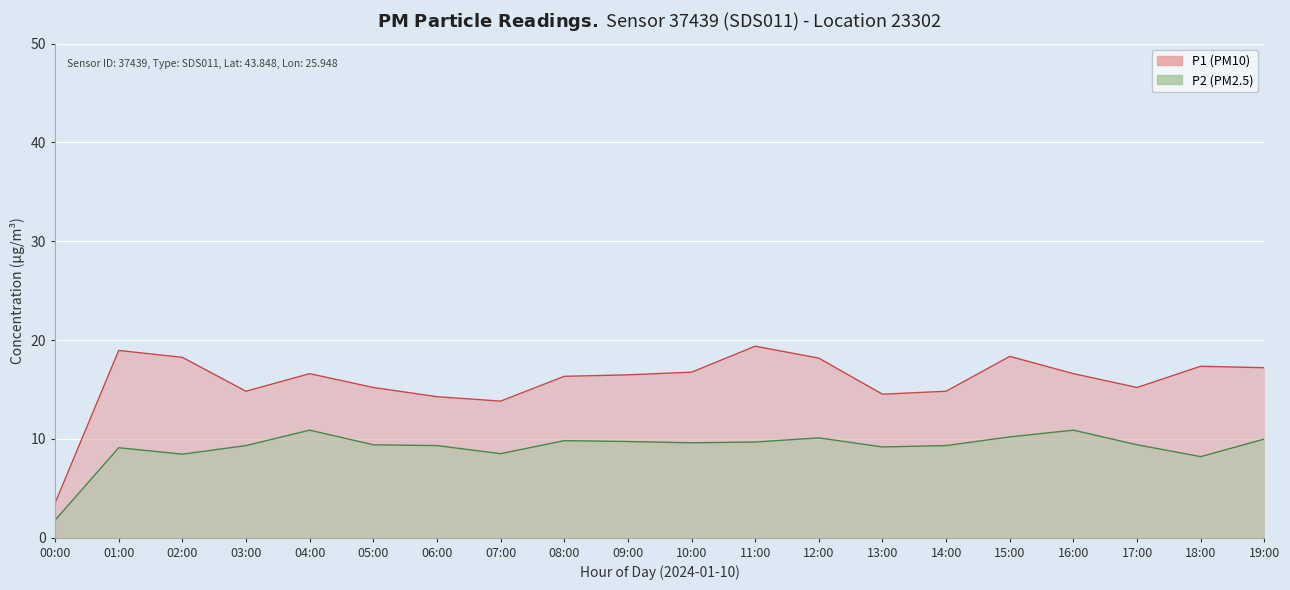

True or false: P1 has more than 0 interior local peaks.

True